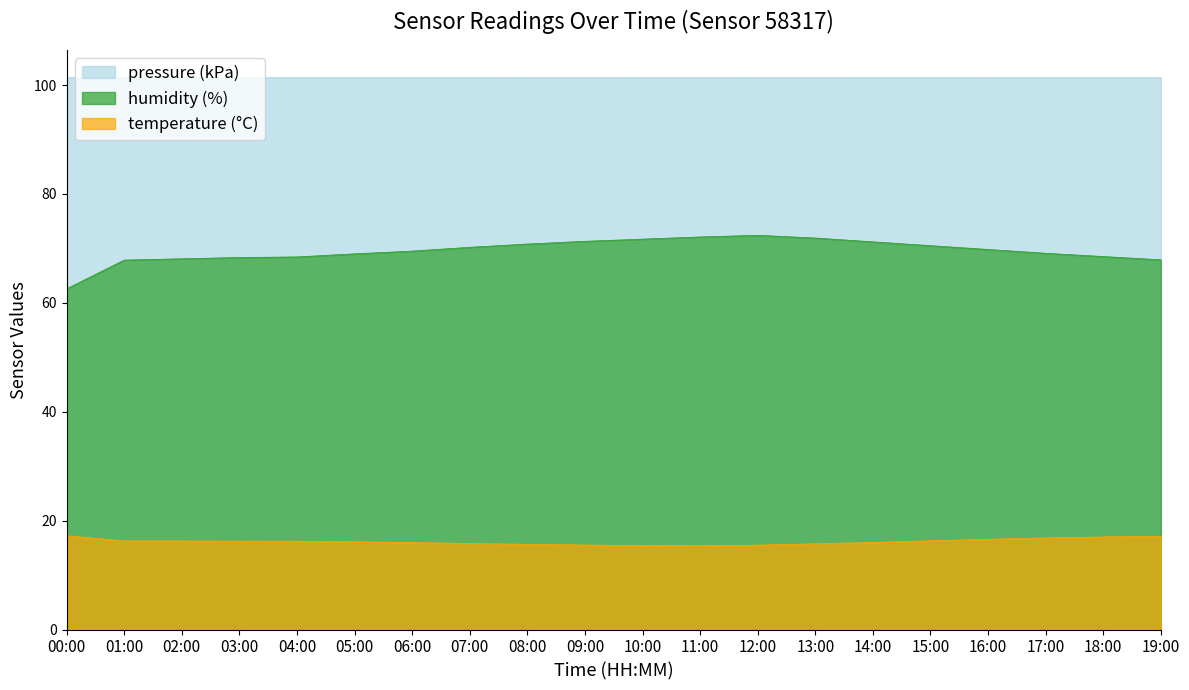

Where does the temperature series first go above 16?

00:00